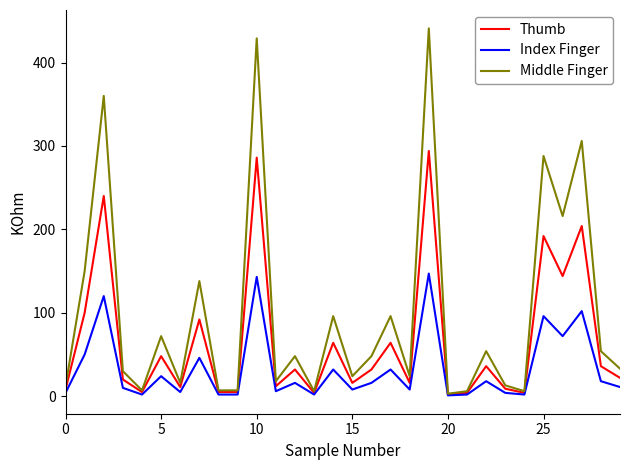

Which series has the widest spread of values?

Middle Finger